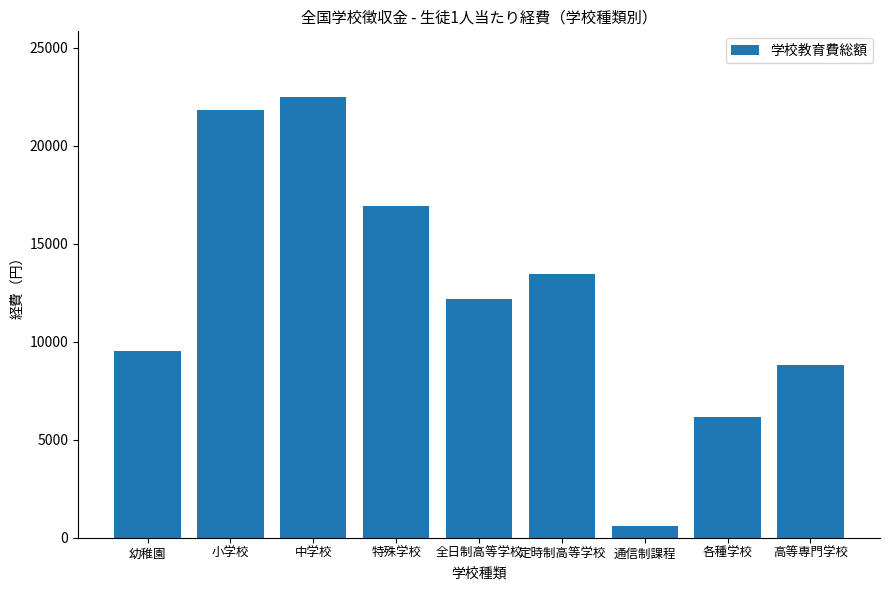

What is the ratio of the value at 中学校 to the value at 定時制高等学校?

1.7